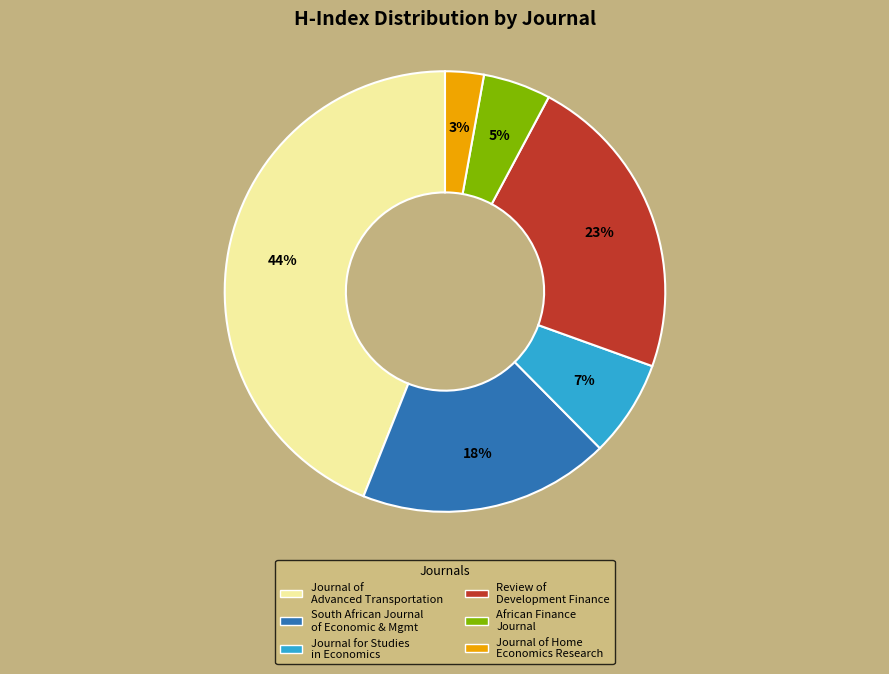

Is there any slice that represents more than half of the pie?

No